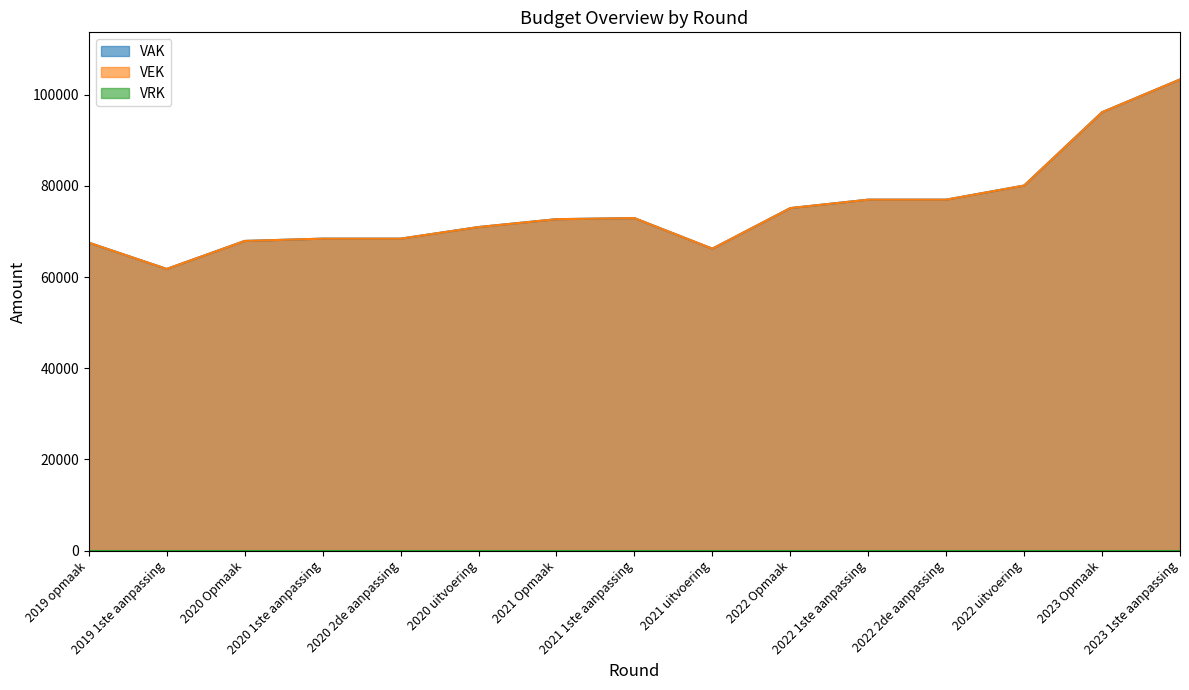

What is the sum of all VEK values?

1125327